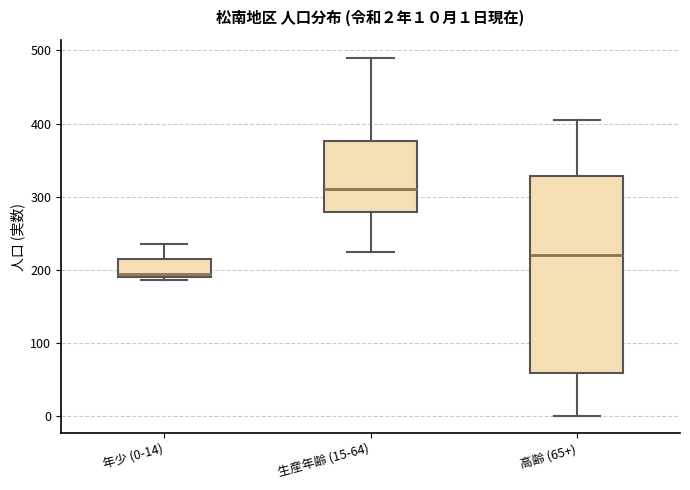

Which box has the highest median line?

生産年齢 (15-64)